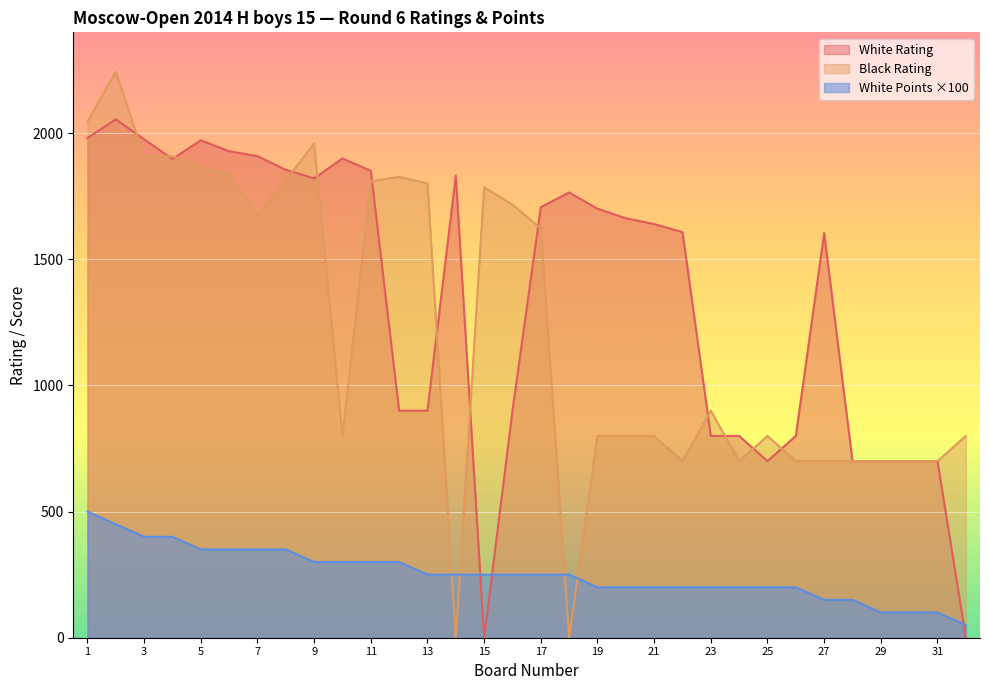

Reading left to right, list all the values displayed in this chart.

White Rating: 1981	2055	1976	1898	1972	1929	1909	1855	1821	1900	1851	900	900	1832	0	900	1707	1765	1701	1663	1640	1608	800	800	700	800	1604	700	700	700	700	0
Black Rating: 2046	2244	1907	1909	1864	1834	1676	1814	1959	800	1810	1827	1801	0	1786	1717	1623	0	800	800	800	700	900	700	800	700	700	700	700	700	700	800
White Points: 500	450	400	400	350	350	350	350	300	300	300	300	250	250	250	250	250	250	200	200	200	200	200	200	200	200	150	150	100	100	100	50